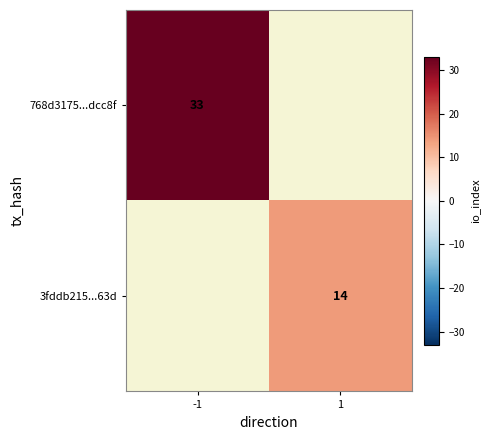

The 768d3175...dcc8f series shows 13 at -1. True or false?

False